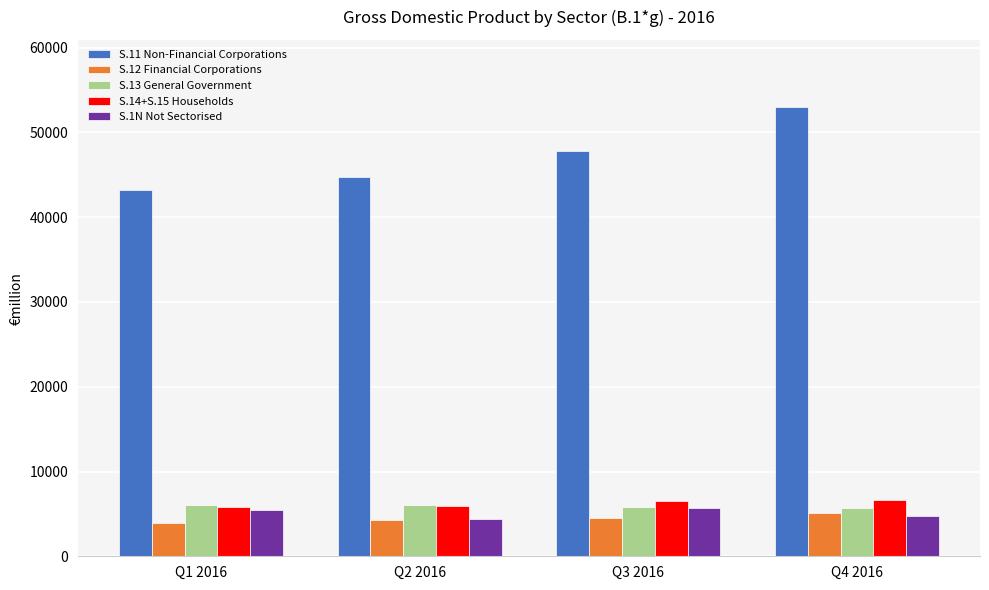

At how many categories does at least one series exceed 13500?

4